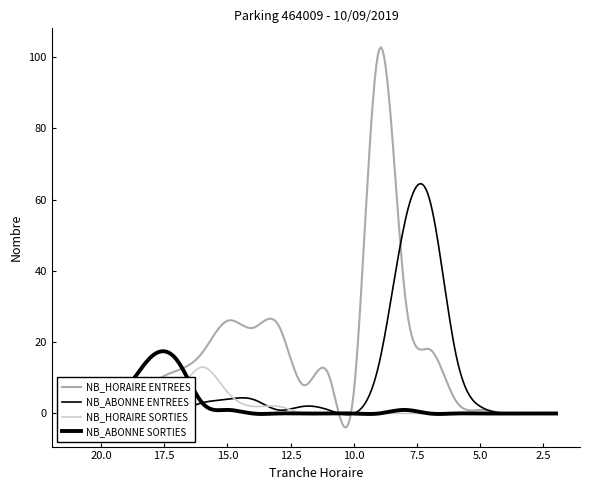

At which label does NB_ABONNE SORTIES reach its minimum?

2